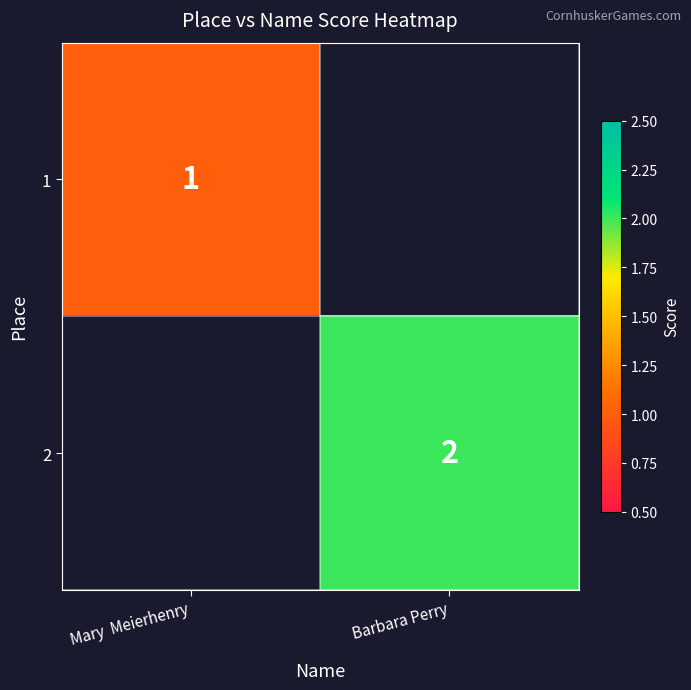

The 2 series shows 3 at Barbara Perry. True or false?

False